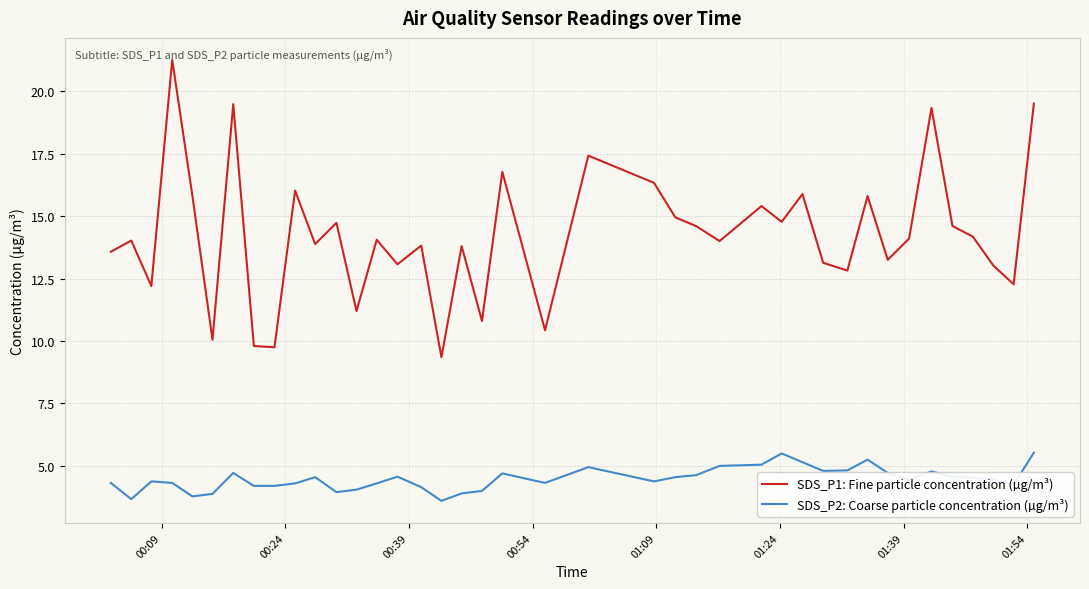

True or false: SDS_P1: Fine particle concentration (µg/m³) and SDS_P2: Coarse particle concentration (µg/m³) intersect in this chart.

False